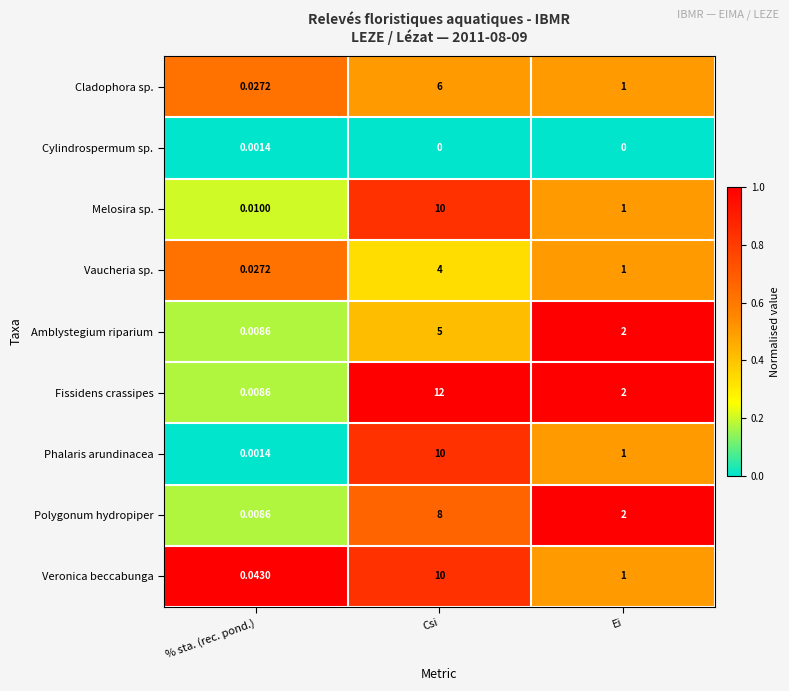

Is the value of Cylindrospermum sp. at % sta. (rec. pond.) greater than the value of Polygonum hydropiper at % sta. (rec. pond.)?

No